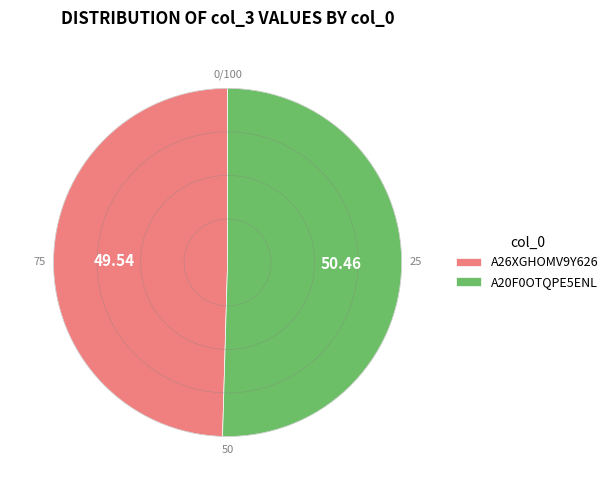

Which has a higher value, A26XGHOMV9Y626 or A20F0OTQPE5ENL?

A20F0OTQPE5ENL